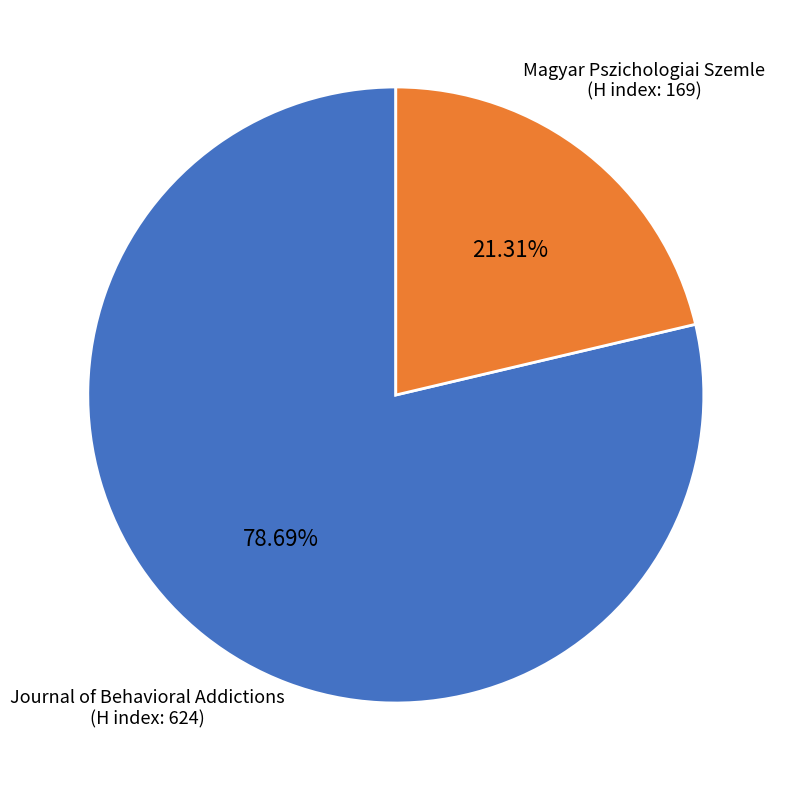

How many segments does this pie chart have?

2